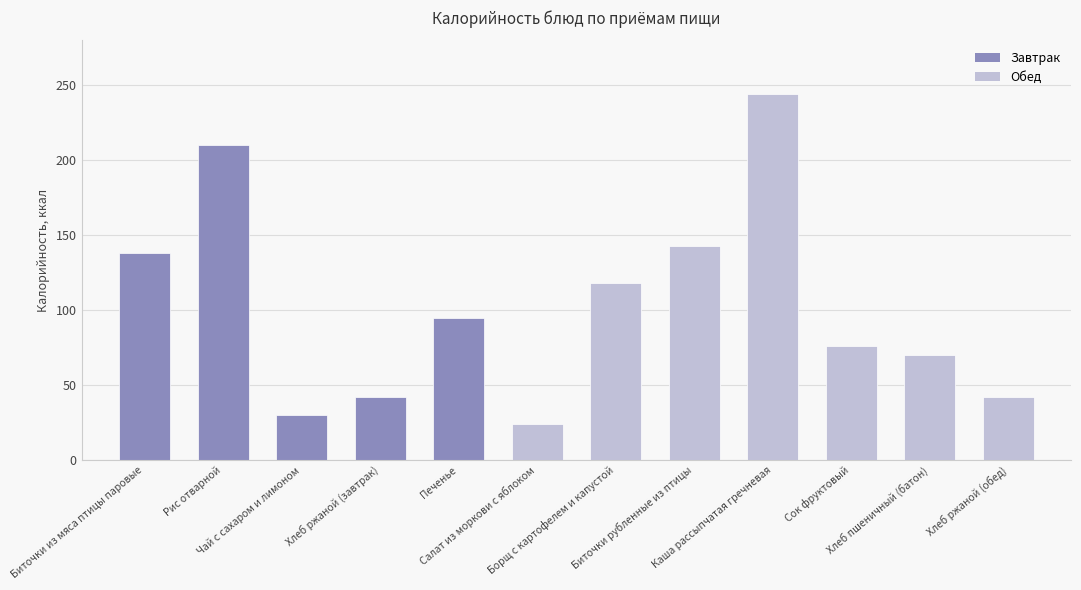

What is the average value?

103